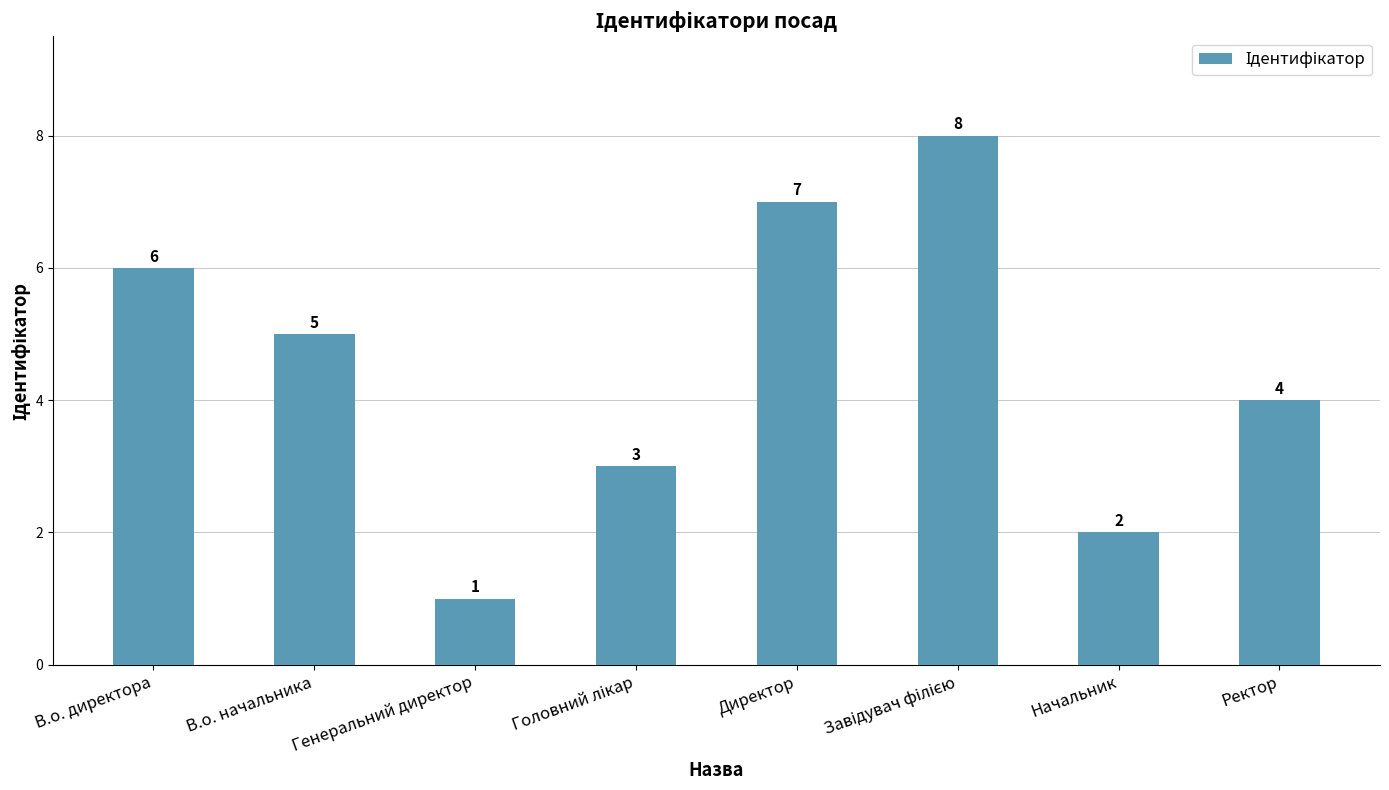

Which label corresponds to the smallest value in the chart?

Генеральний директор